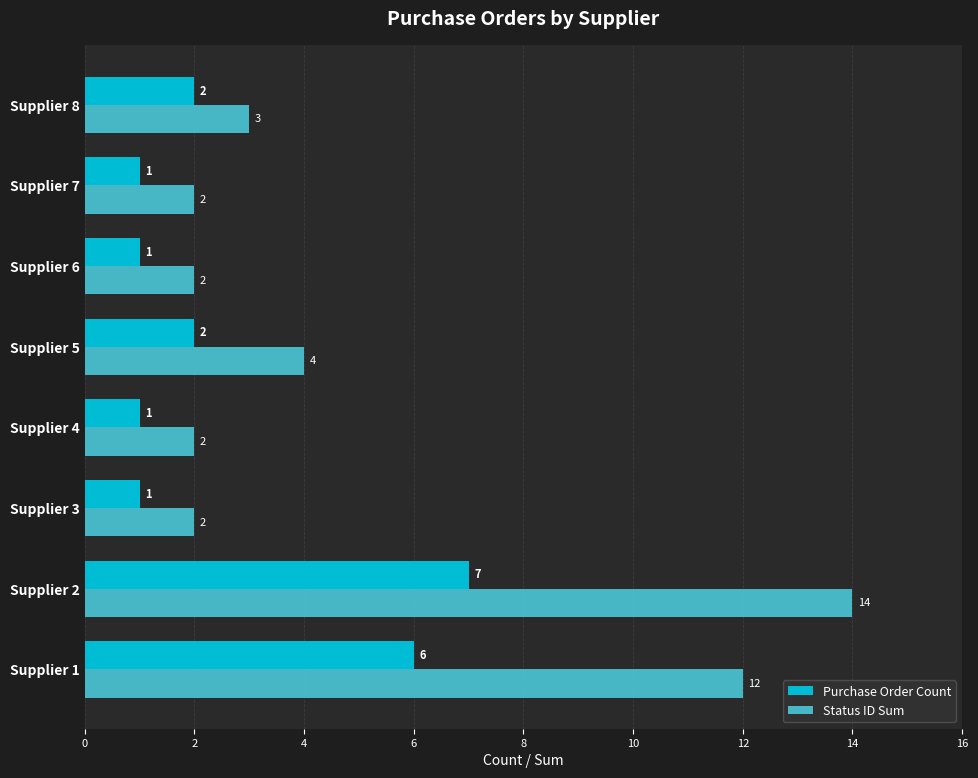

True or false: Purchase Order Count has a value of 2 at Supplier 6.

False